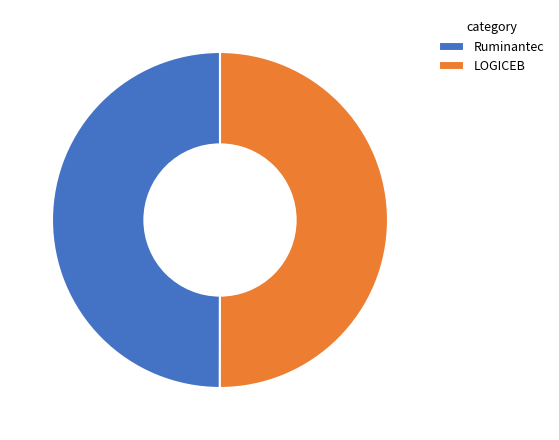

What is the ratio of the value at Ruminantec to the value at LOGICEB?

1.0